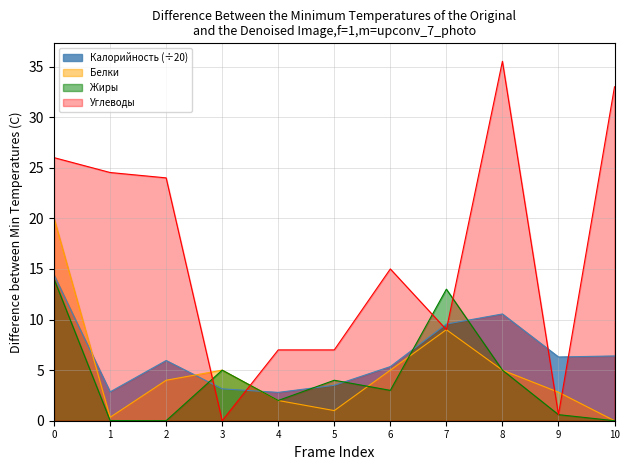

What is the spread (max minus min) of values at 8?

30.5